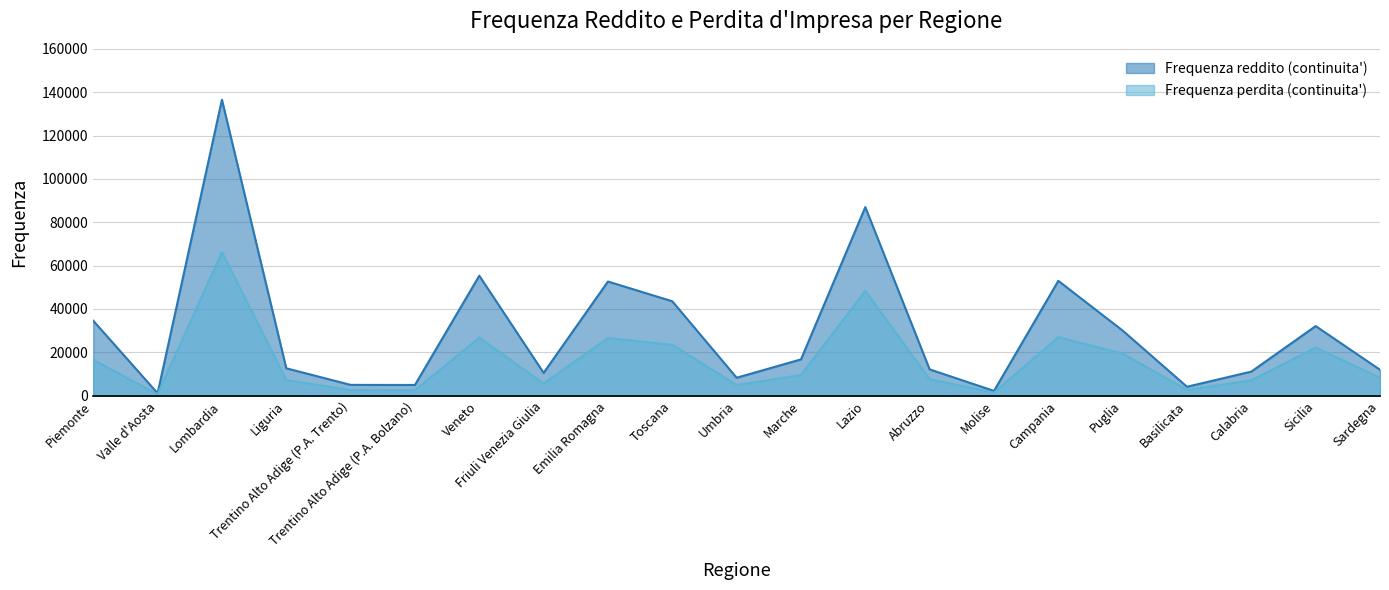

What is the total value across all series at Emilia Romagna?

79231